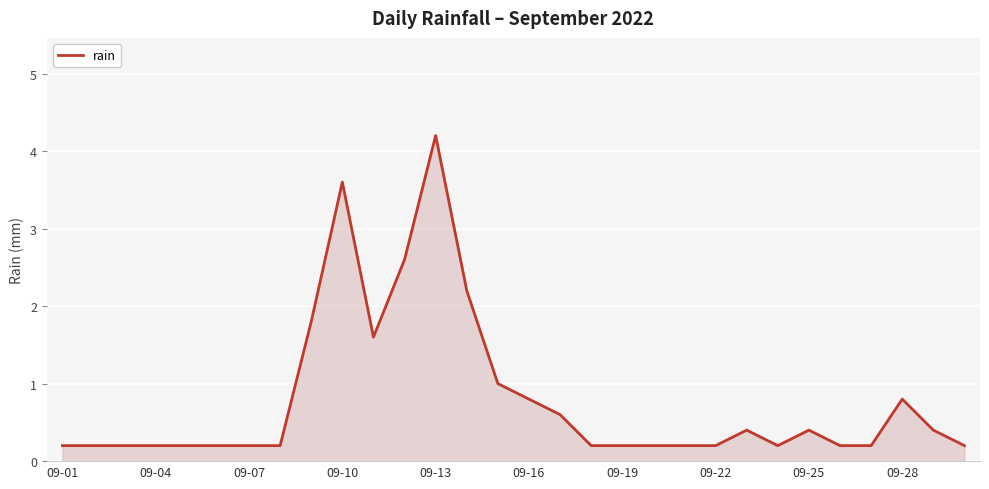

What is the greatest value displayed?

4.2